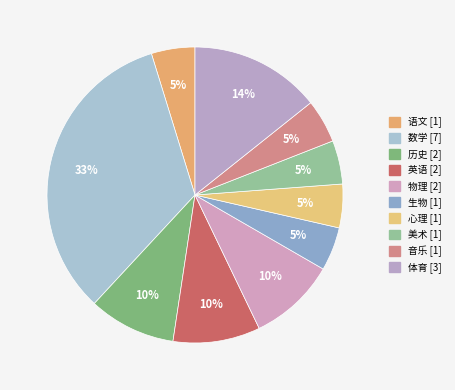

The 物理 slice represents 10% of the pie. True or false?

True